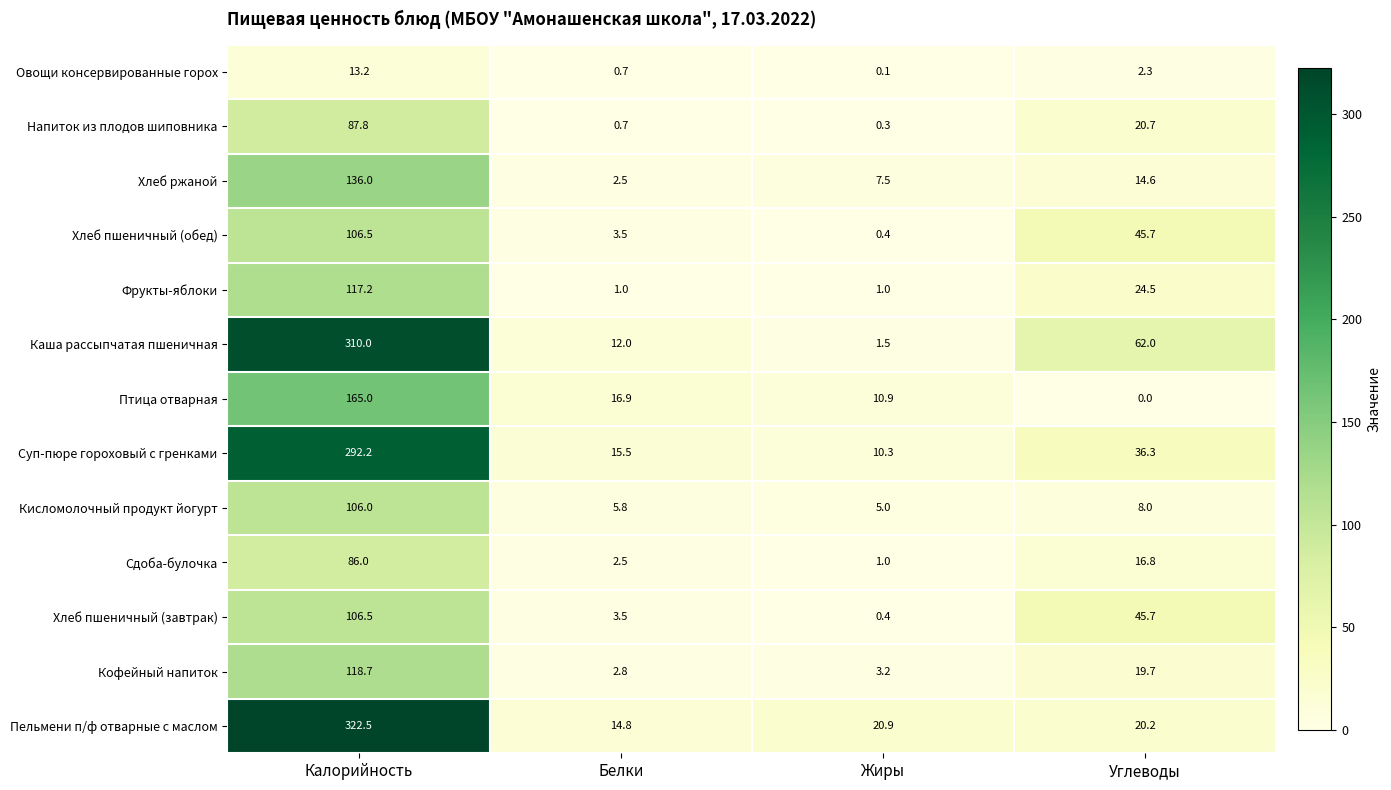

Is it true that Кисломолочный продукт йогурт equals 1.7 at Углеводы?

False